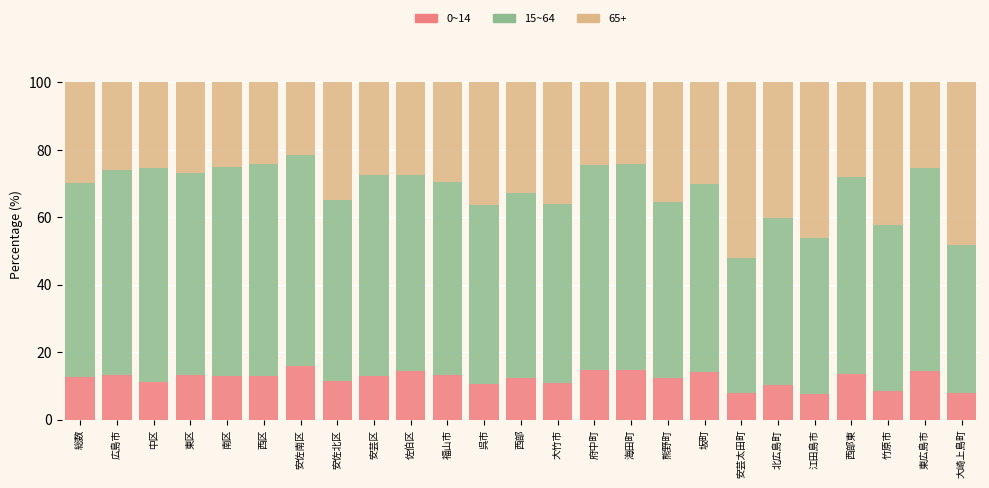

What is the total value across all series at 府中町?

100.0